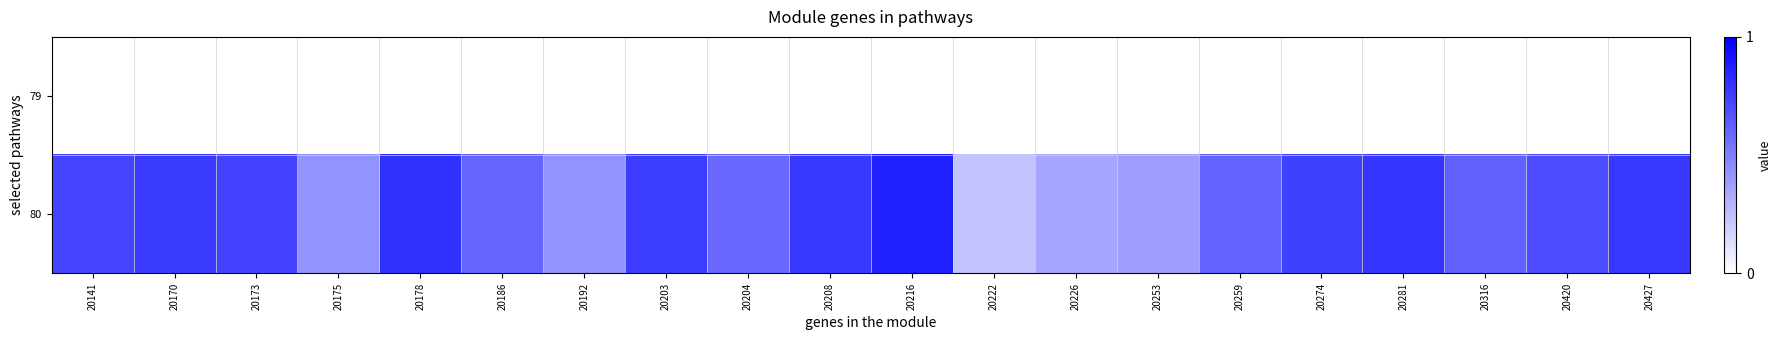

Reading left to right, what are all the values shown in this chart?

79: 20141=0.0	20170=0.0	20173=0.0	20175=0.0	20178=0.0	20186=0.0	20192=0.0	20203=0.0	20204=0.0	20208=0.0	20216=0.0	20222=0.0	20226=0.0	20253=0.0	20259=0.0	20274=0.0	20281=0.0	20316=0.0	20420=0.0	20427=0.0
80: 20141=0.7	20170=0.8	20173=0.7	20175=0.4	20178=0.8	20186=0.6	20192=0.4	20203=0.8	20204=0.6	20208=0.8	20216=0.9	20222=0.2	20226=0.3	20253=0.4	20259=0.6	20274=0.7	20281=0.8	20316=0.6	20420=0.7	20427=0.8